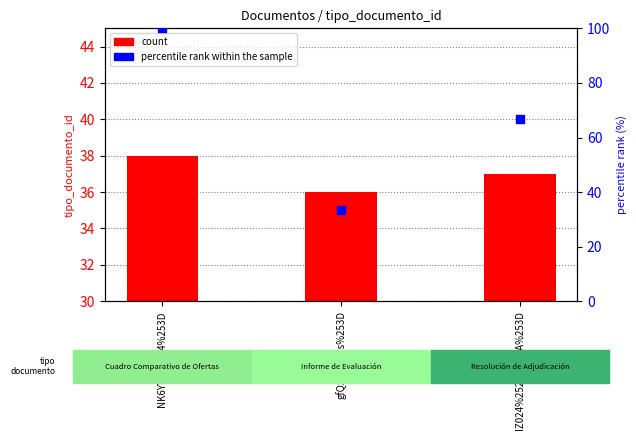

At how many categories does at least one series exceed 83?

1